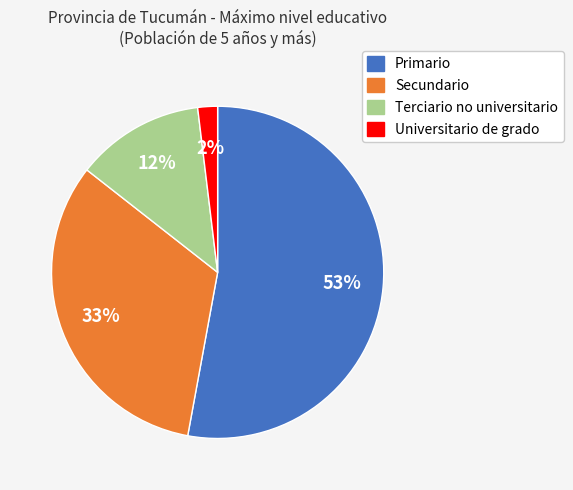

Which category has the biggest portion of the pie?

Primario